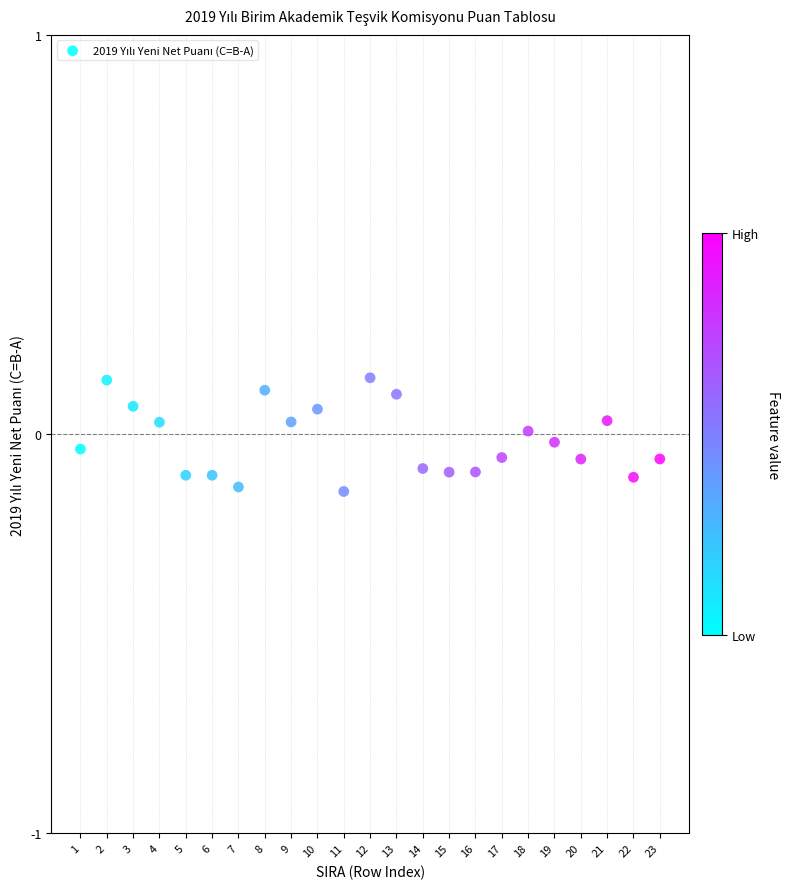

What is the range of Y values (max minus min)?

0.3